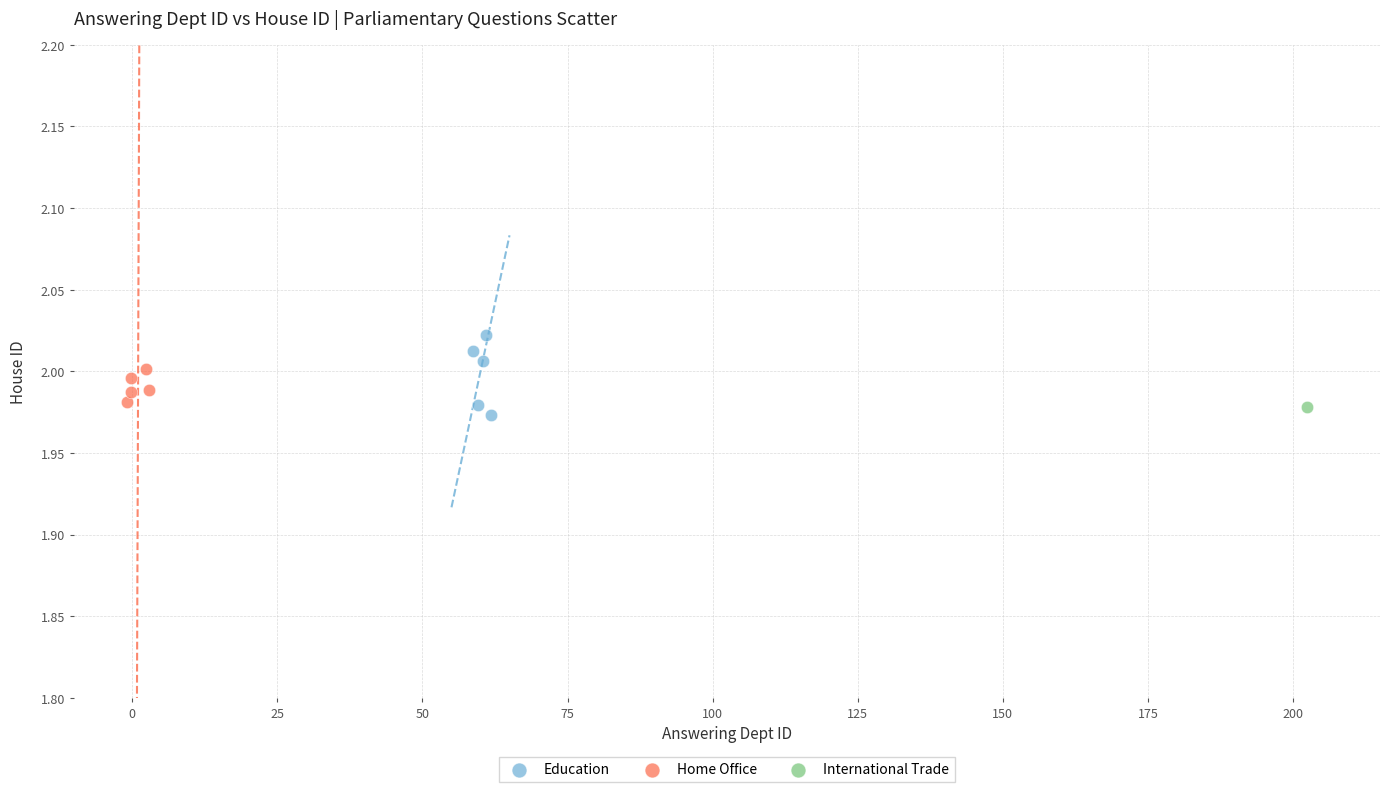

Which series contains the lowest Y value?

Education